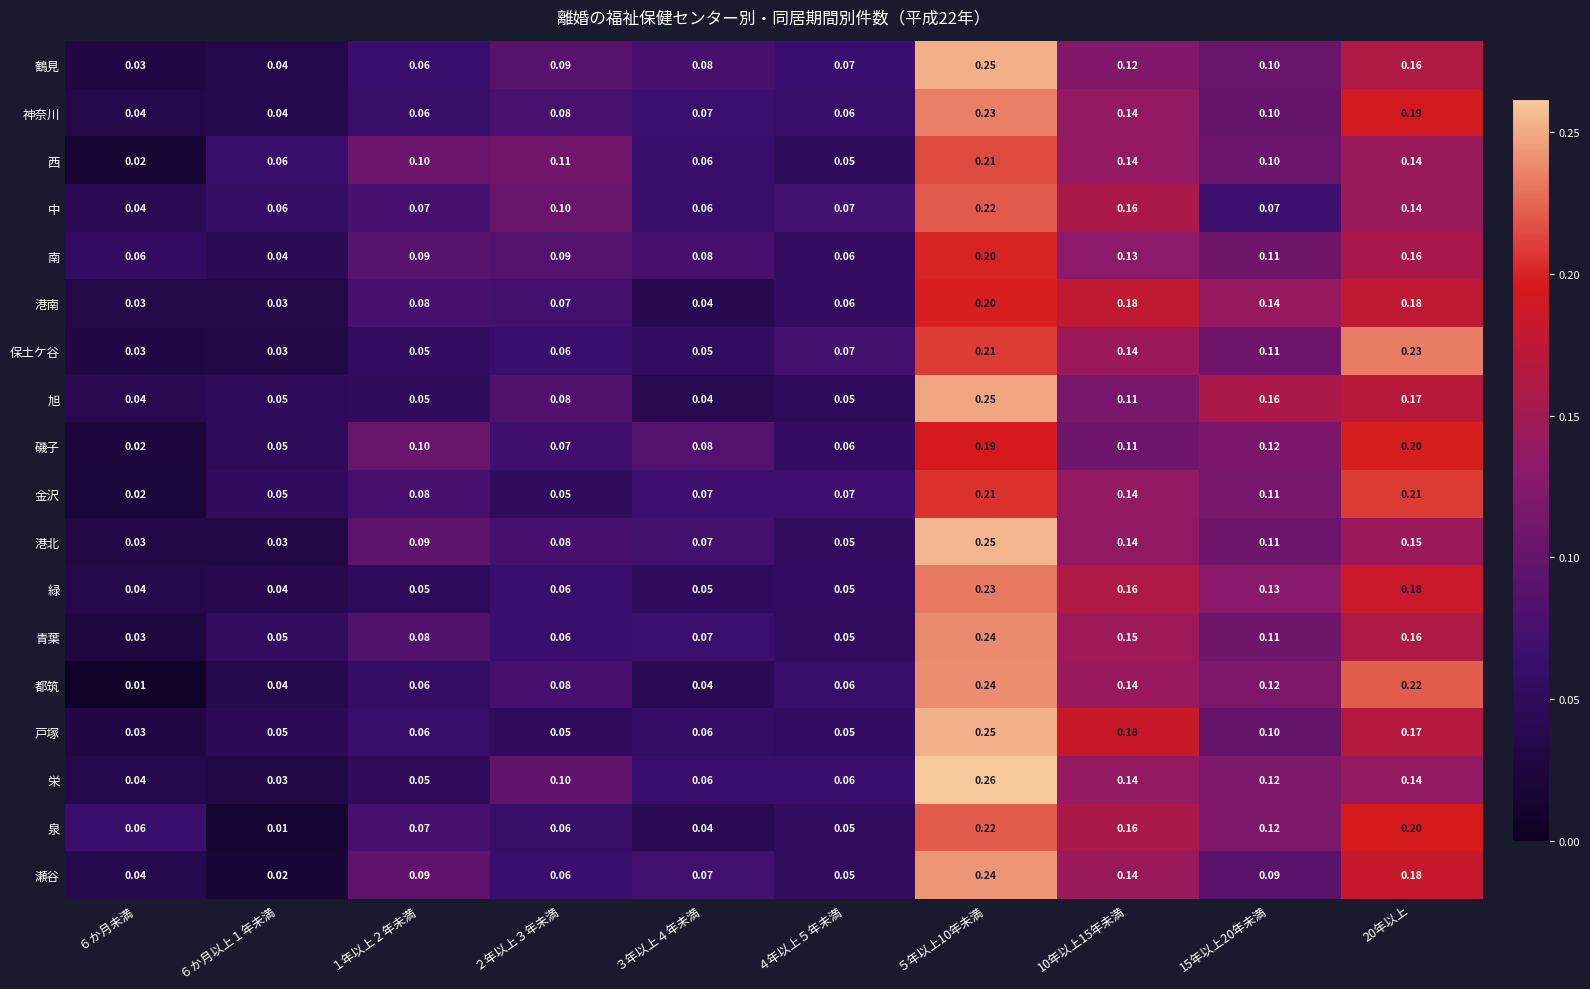

Which series changed the most between ２年以上３年未満 and 10年以上15年未満?

戸塚